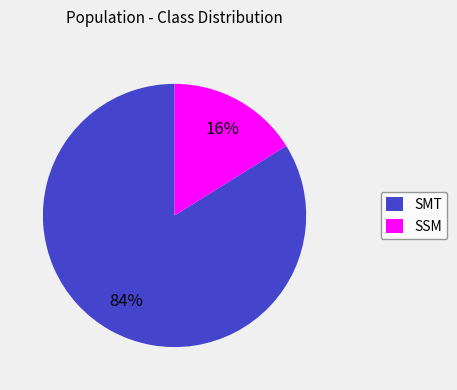

Which category has the biggest portion of the pie?

SMT